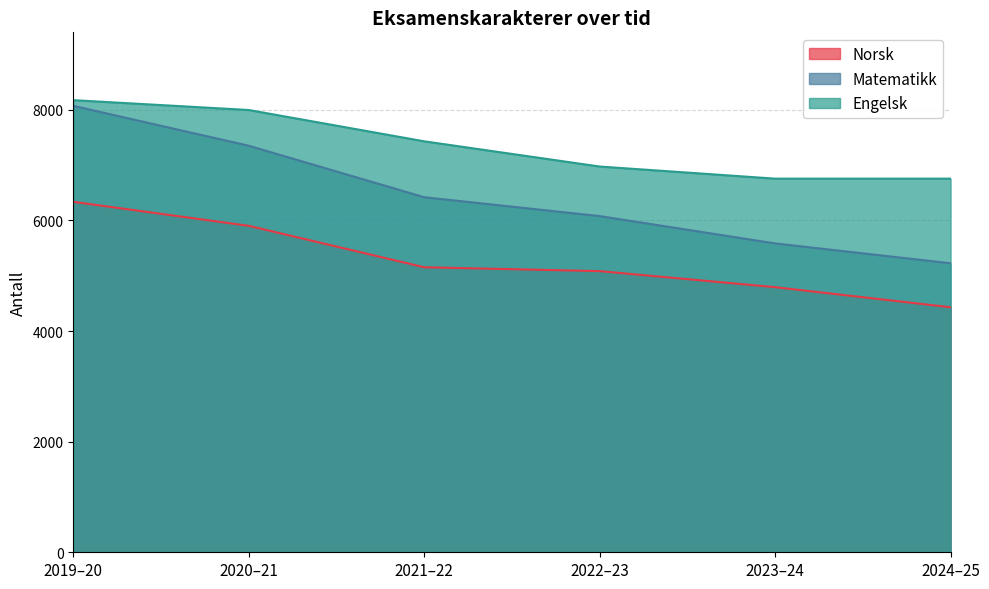

Is the value of Matematikk at 2019–20 greater than the value of Engelsk at 2021–22?

Yes